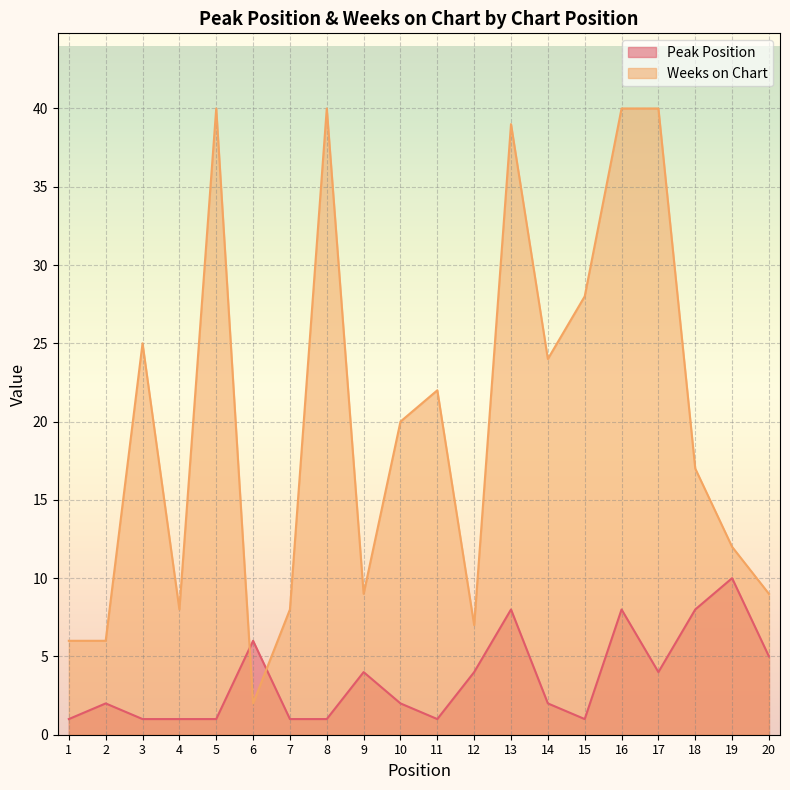

At how many categories does at least one series exceed 16?

11